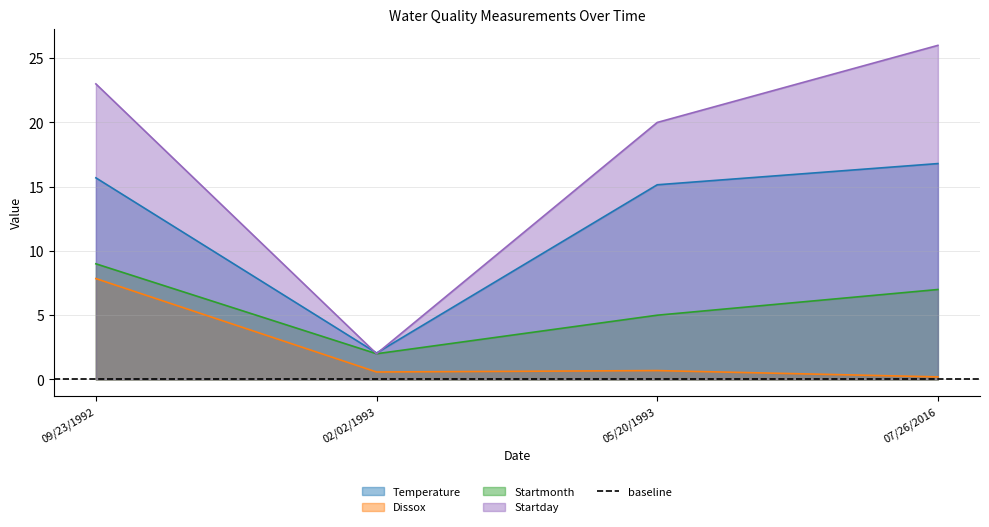

What is the approximate value of Temperature at 05/20/1993?

15.2